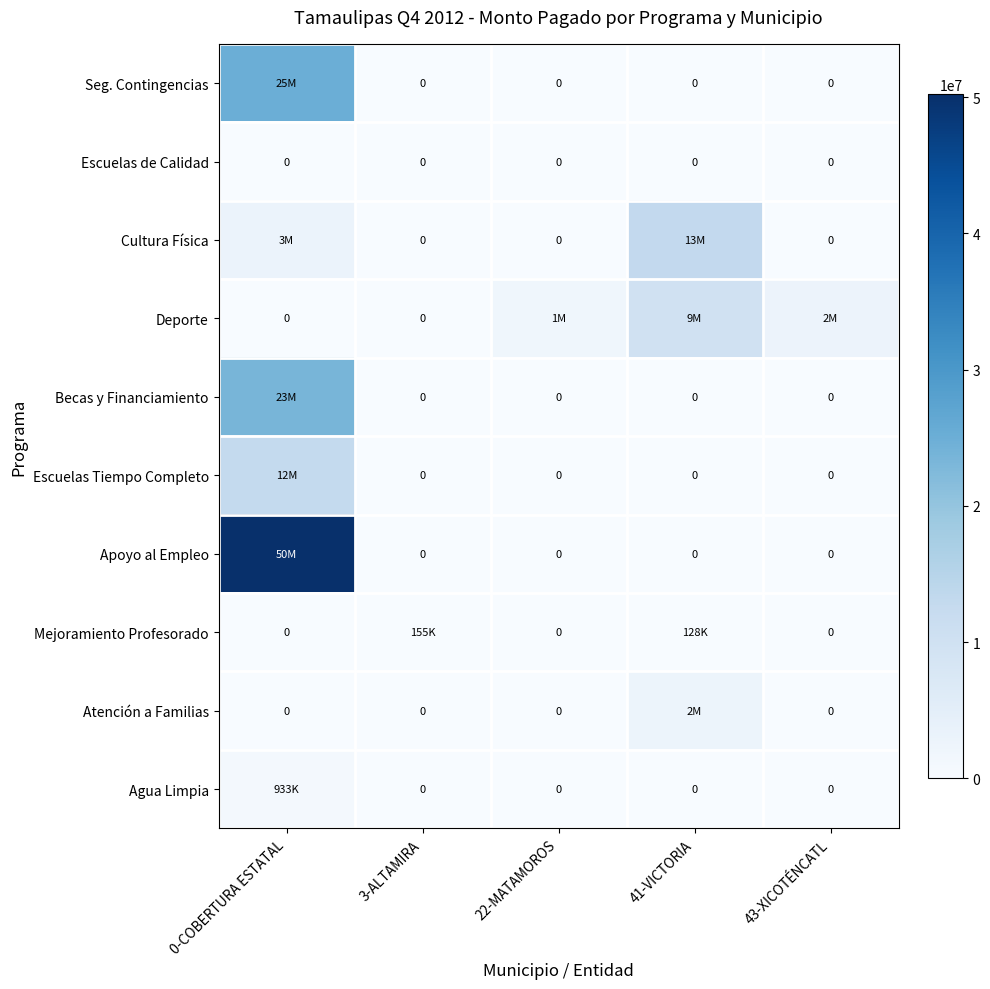

How many categories are shown in the chart?

5